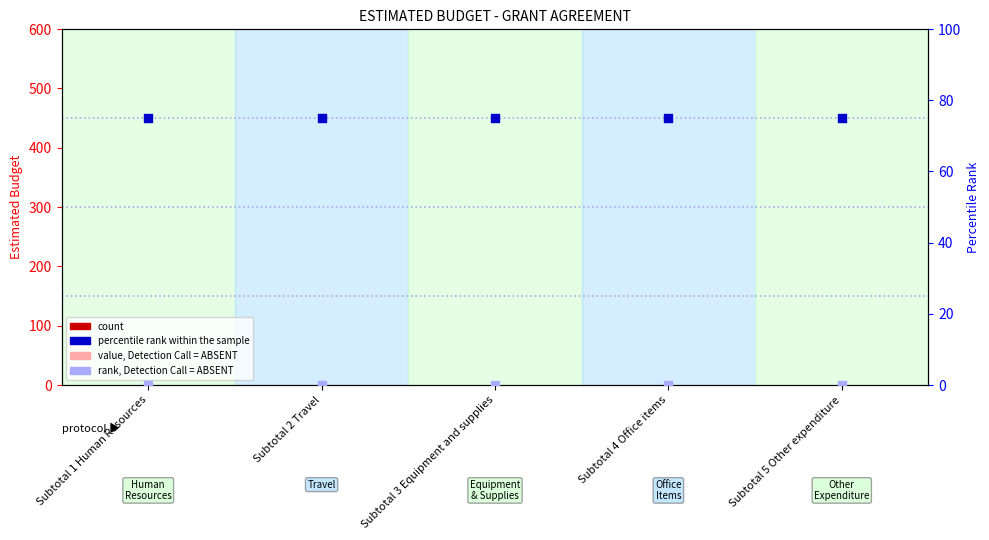

At how many categories does at least one series exceed 54?

5